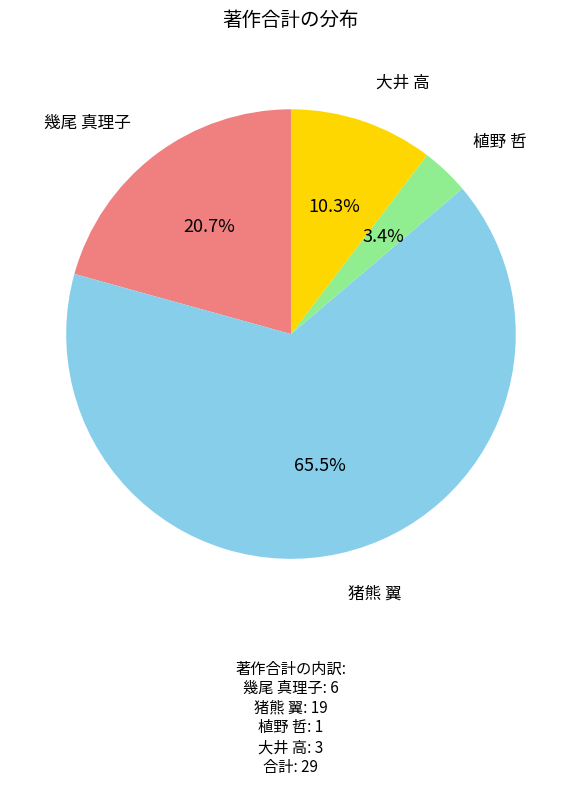

What is the majority slice?

猪熊 翼